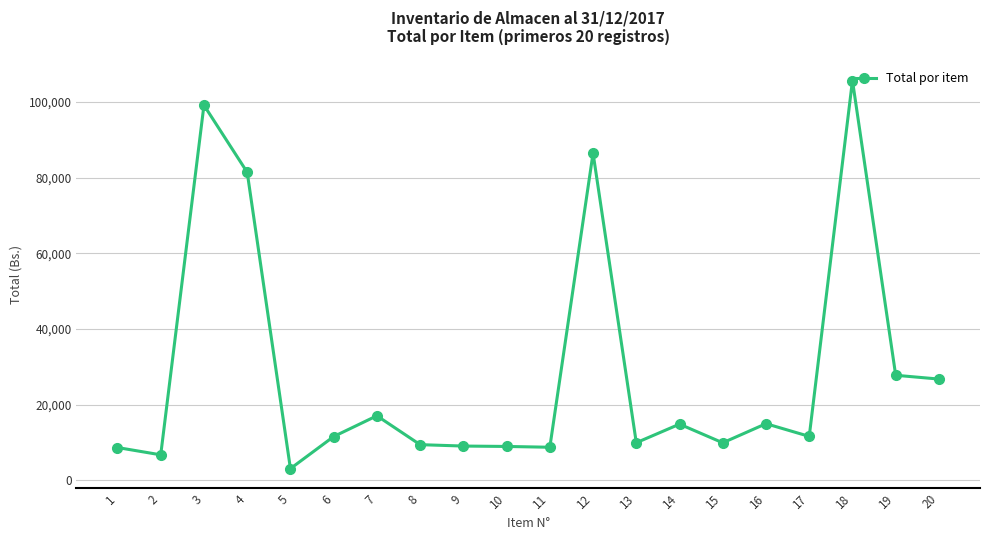

What value does the data have at 8?

9378.9